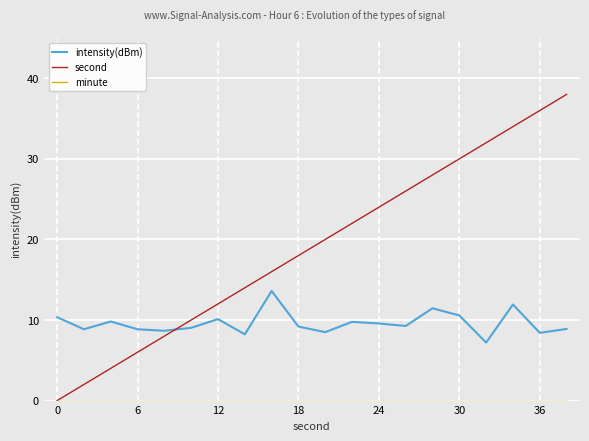

Is this an area chart (filled region under the line)?

No